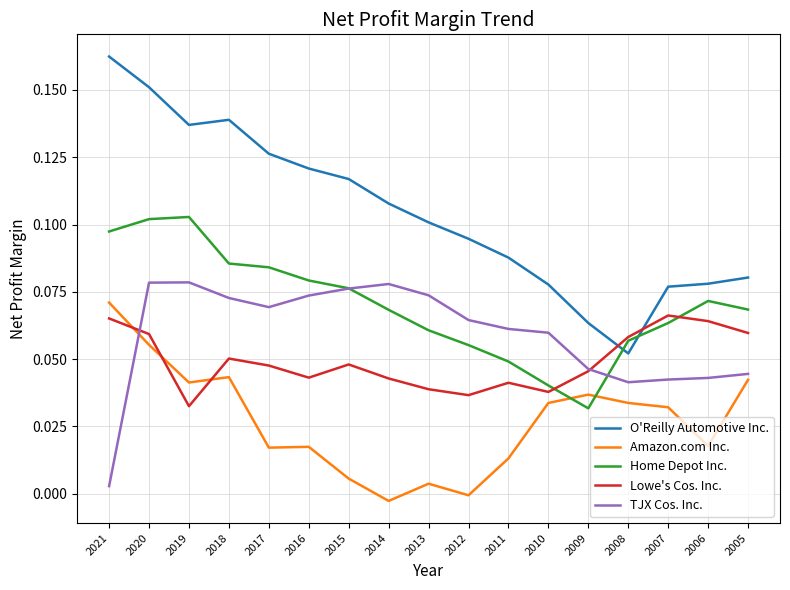

Rank the series at 2014 from highest to lowest value.

O'Reilly Automotive Inc., TJX Cos. Inc., Home Depot Inc., Lowe's Cos. Inc., Amazon.com Inc.